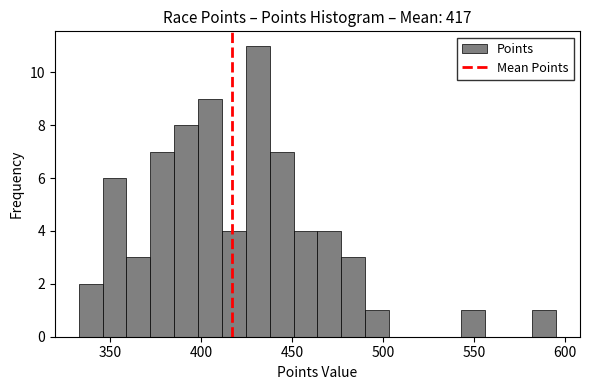

Read against the x-axis, roughly where is the centre of the tallest bar?

430